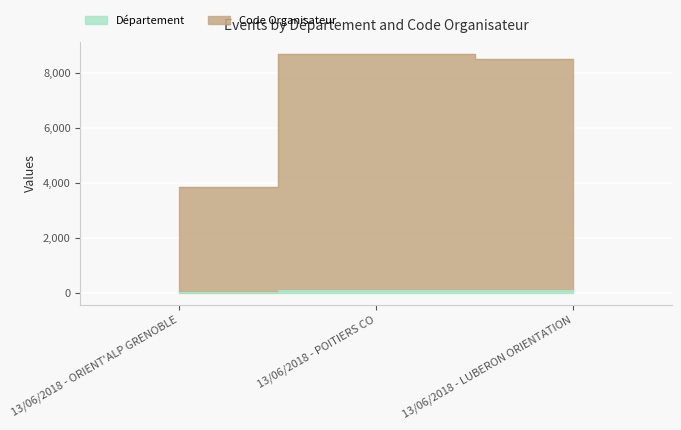

At which category does the chart reach its peak across all series?

13/06/2018 - POITIERS CO